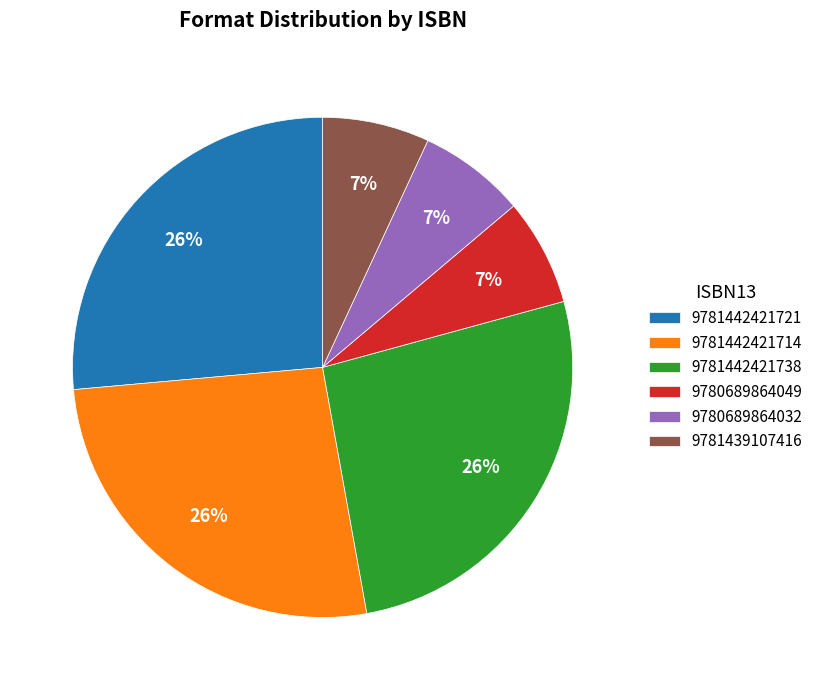

To the nearest percent, what percentage of the pie is 9780689864049?

7%